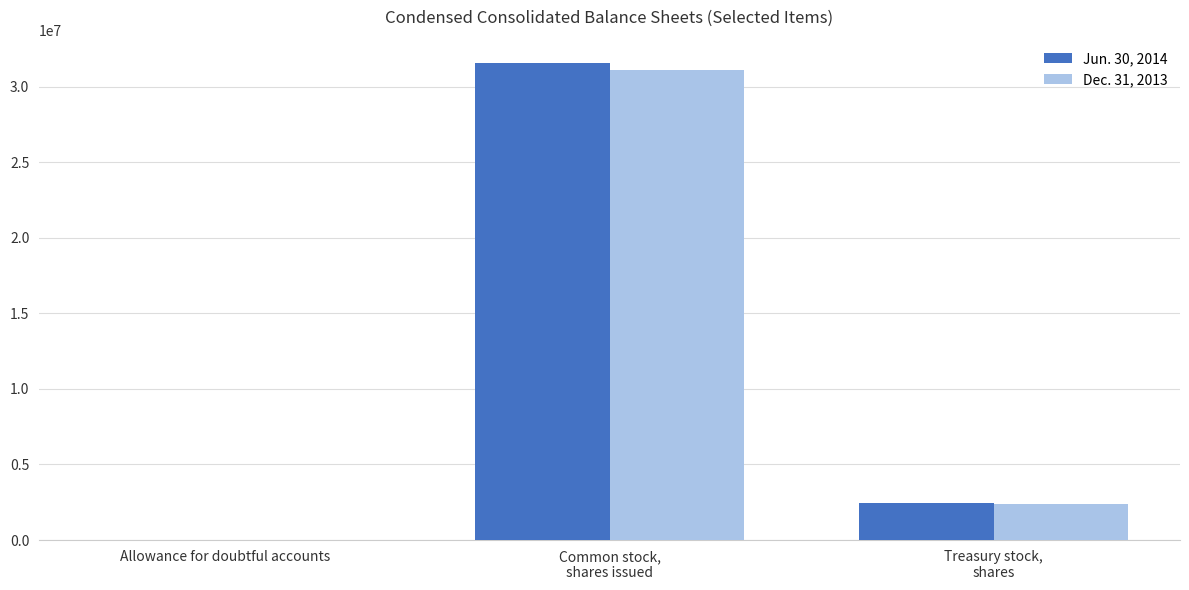

Reading left to right, extract all data points from this chart.

Jun. 30, 2014: 414	31528400	2450634
Dec. 31, 2013: 392	31092782	2380634